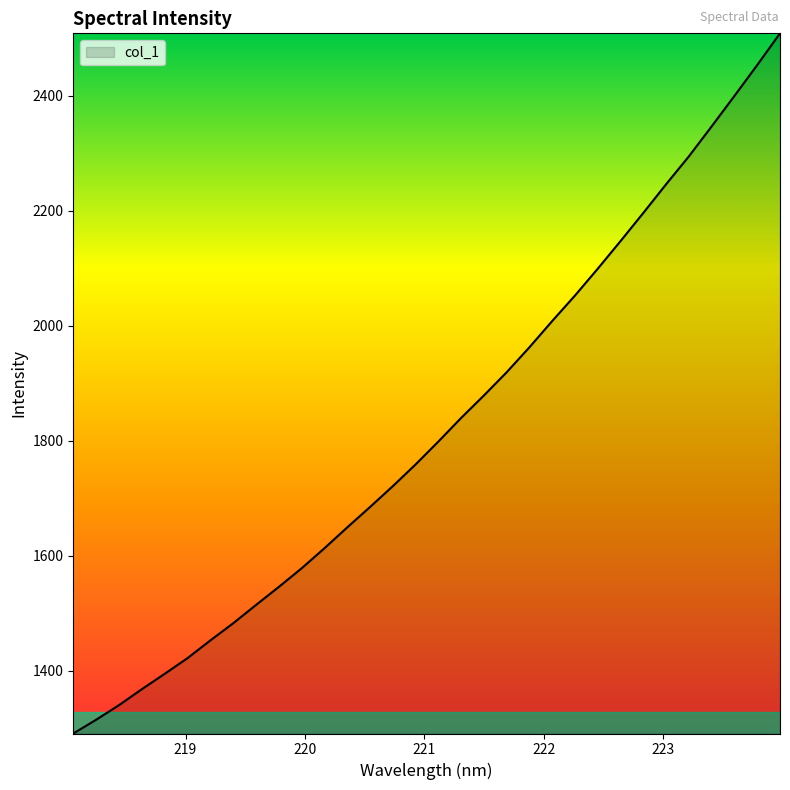

What is the minimum value shown in the chart?

1290.5